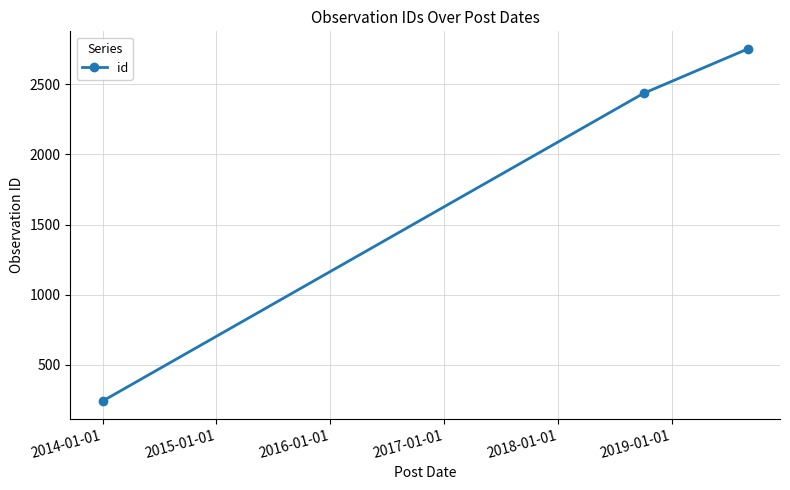

What is the value of the 1st point from the left?

242